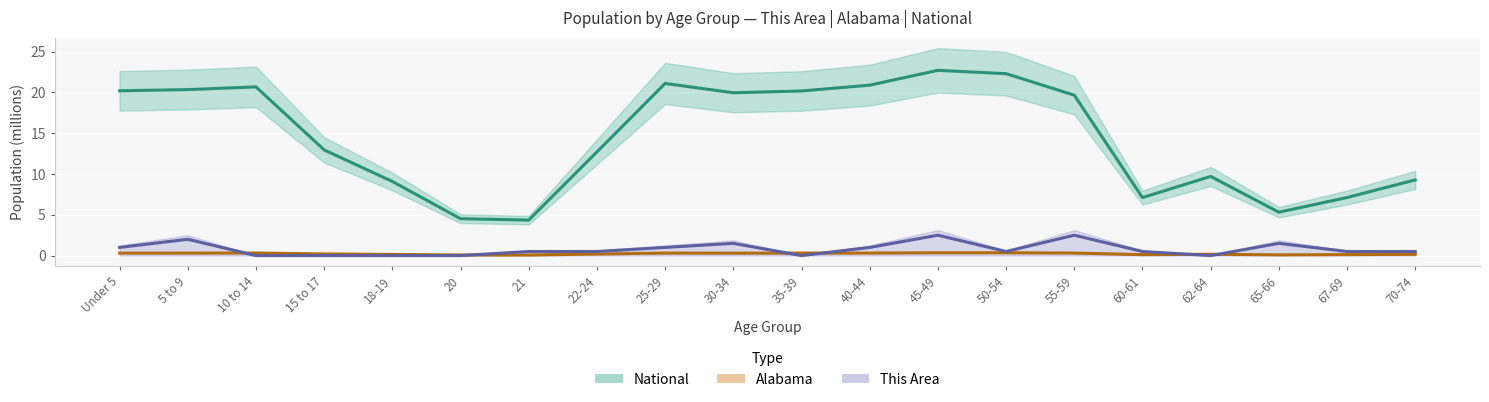

List the labels in order of Alabama value, smallest first.

21, 20, 65-66, 60-61, 67-69, 18-19, 62-64, 70-74, 22-24, 15 to 17, 30-34, Under 5, 5 to 9, 35-39, 25-29, 40-44, 55-59, 10 to 14, 45-49, 50-54